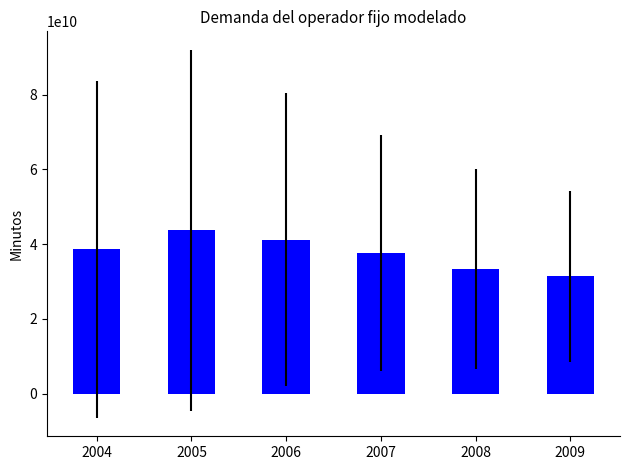

Reading left to right, list all the values displayed in this chart.

2004=38617168421.1	2005=43716634470.3	2006=41184235727.7	2007=37624663878.8	2008=33245708451.1	2009=31324560166.4